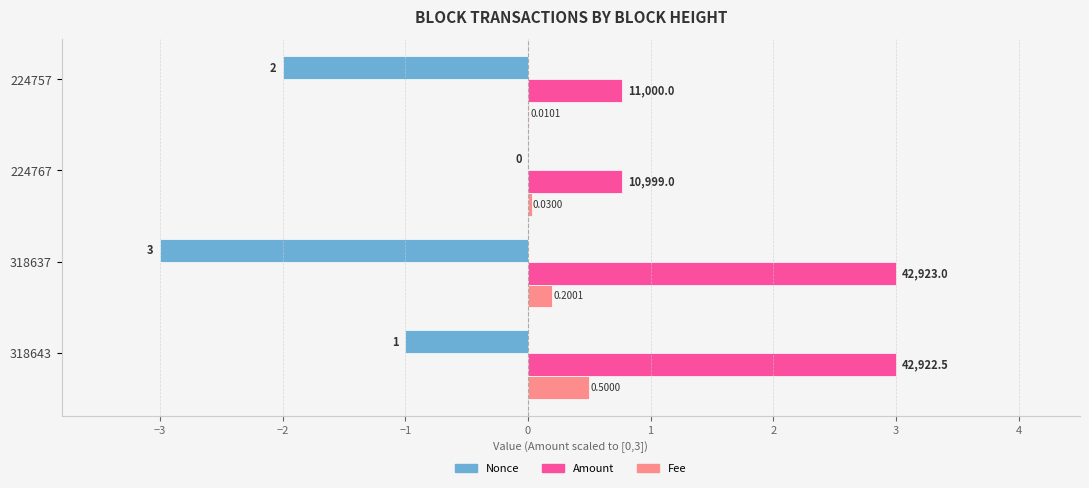

At which category is the sum across all series the highest?

318643